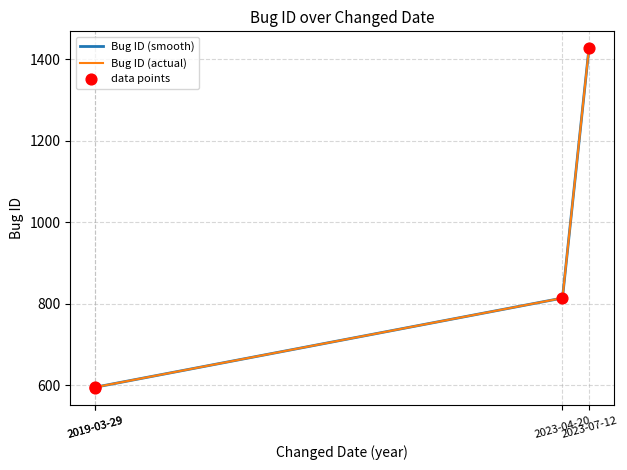

What is the ratio of the value at 2019-03-29 to the value at 2023-07-12?

0.4